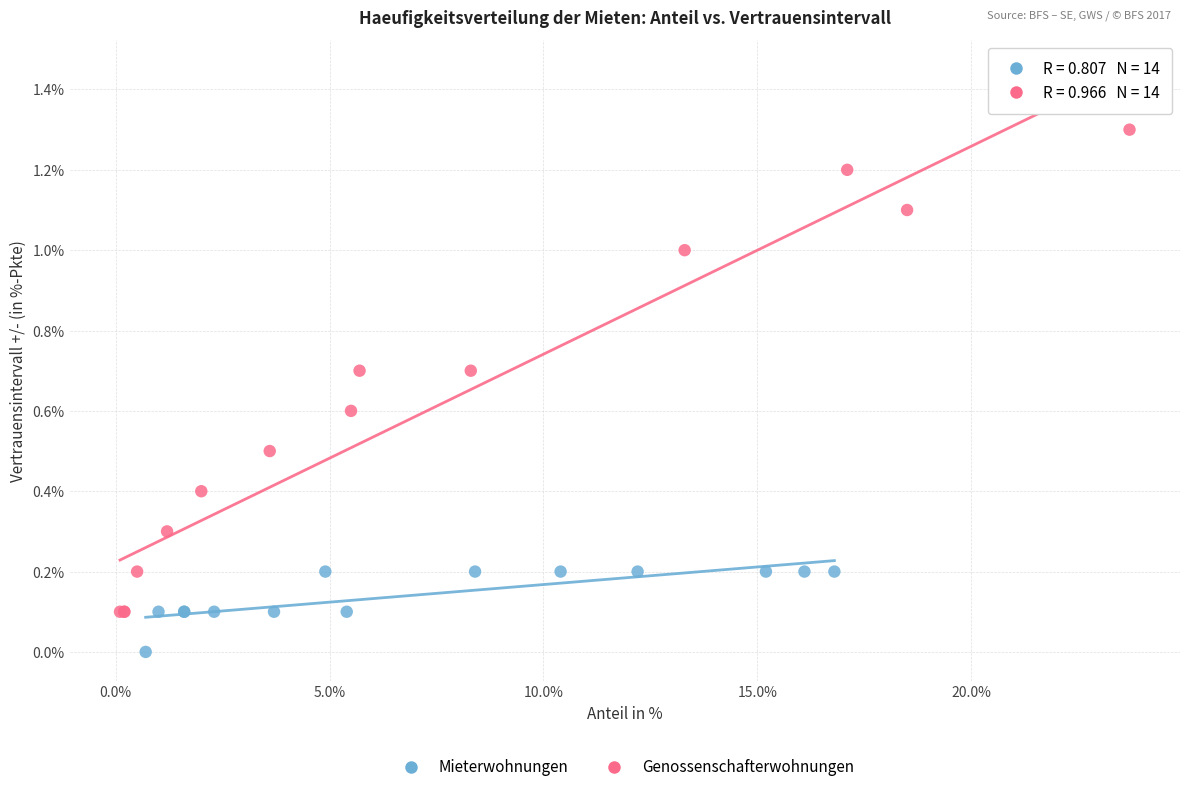

Which series contains the highest Y value?

Genossenschafterwohnungen